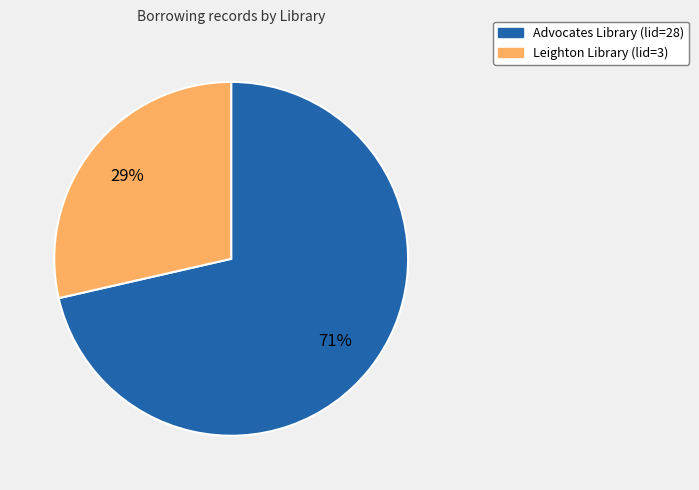

Is it true that Leighton Library (lid=3) is 41% of the pie?

False